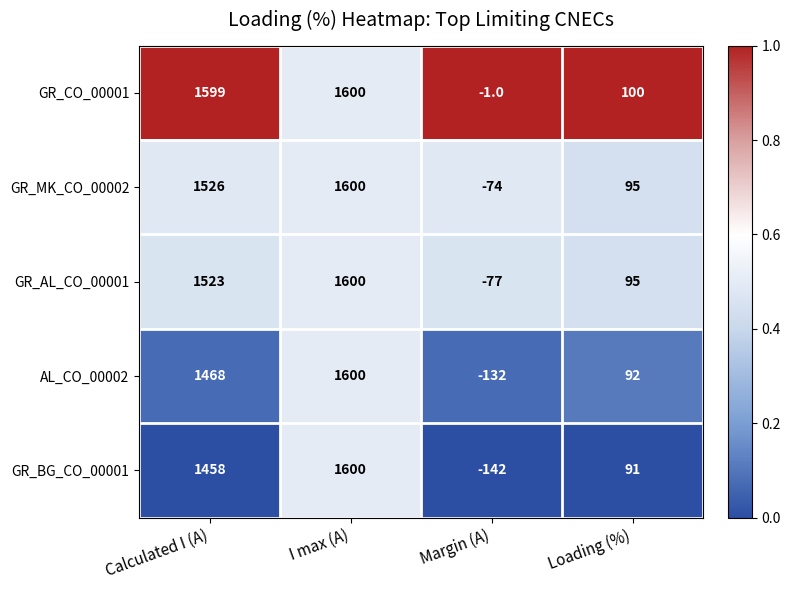

At how many categories does at least one series exceed 0?

3